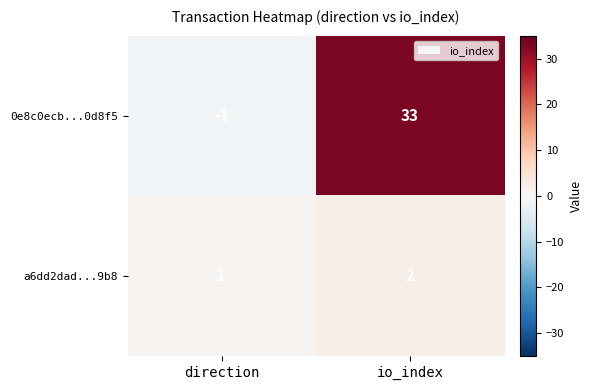

True or false: a6dd2dad...9b8 has a value of 1 at direction.

True